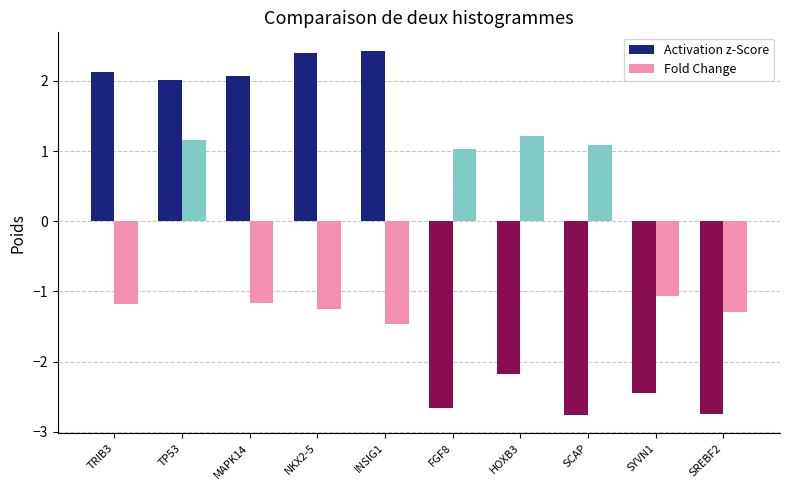

Is the value of Activation z-Score at HOXB3 greater than the value of Fold Change at FGF8?

No